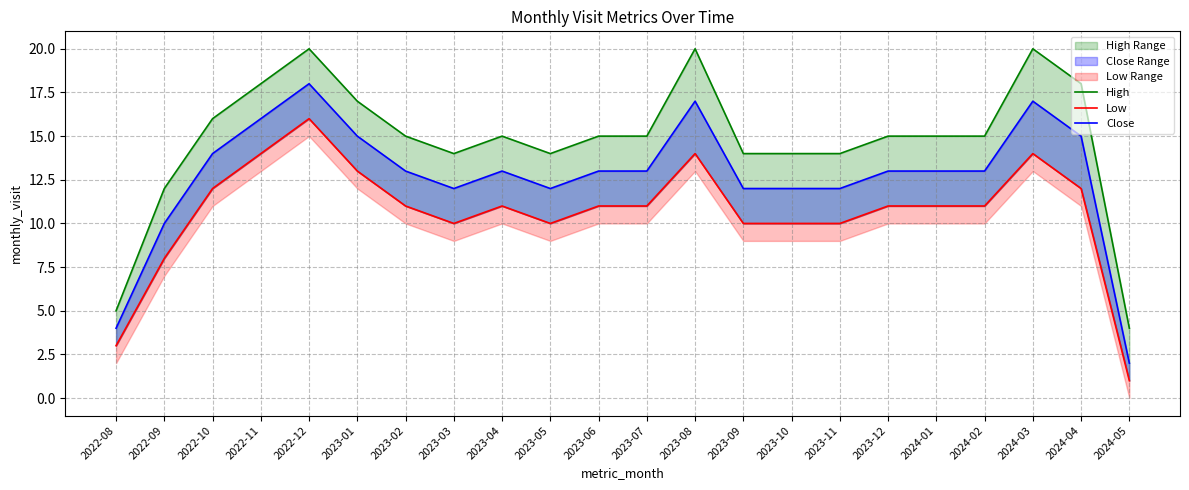

The Close series shows 3 at 2023-06. True or false?

False